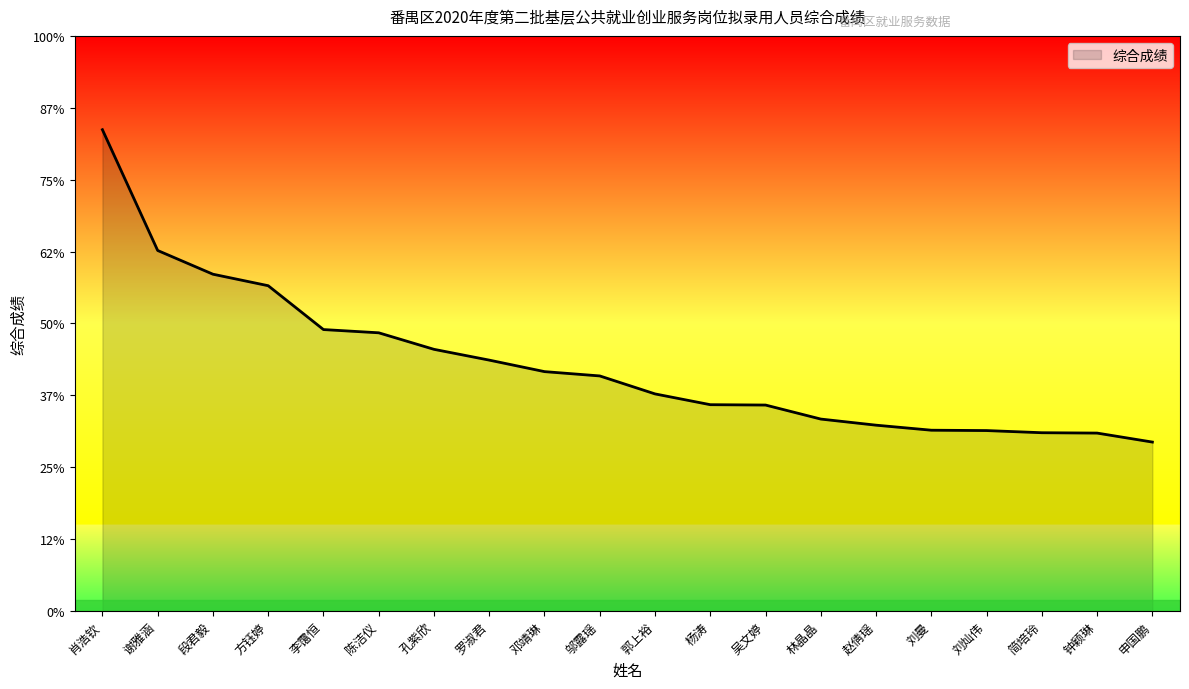

What is the label of the 6th point from the right?

赵倩瑶